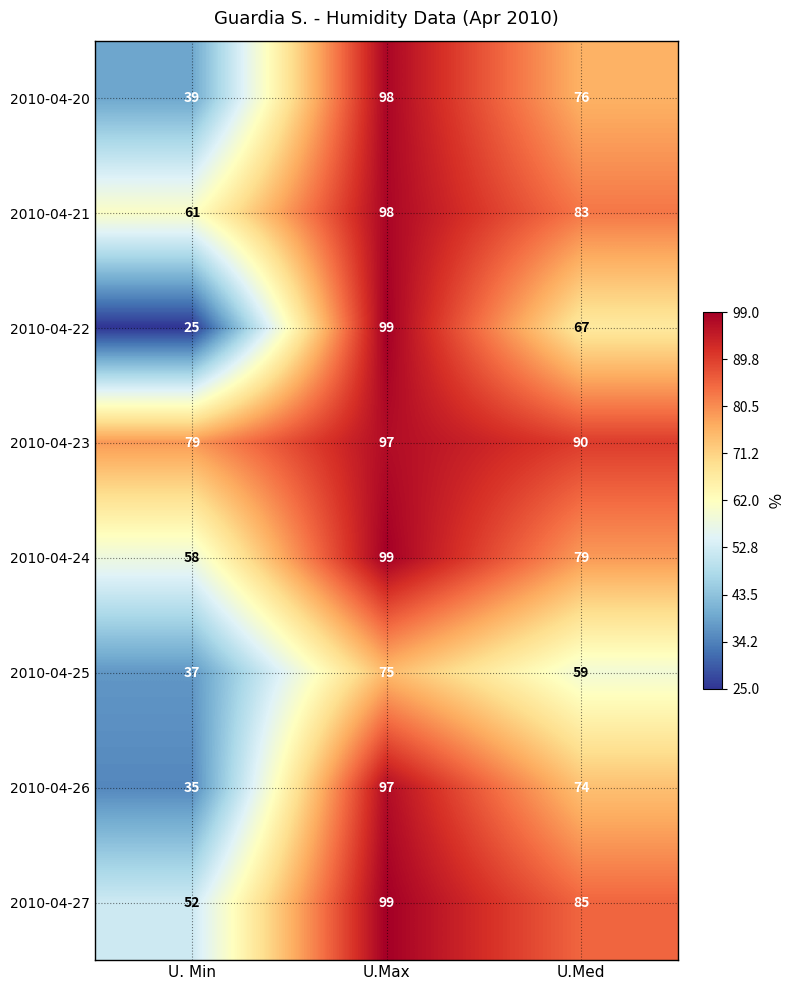

Rank the series at U. Min from highest to lowest value.

2010-04-23, 2010-04-21, 2010-04-24, 2010-04-27, 2010-04-20, 2010-04-25, 2010-04-26, 2010-04-22